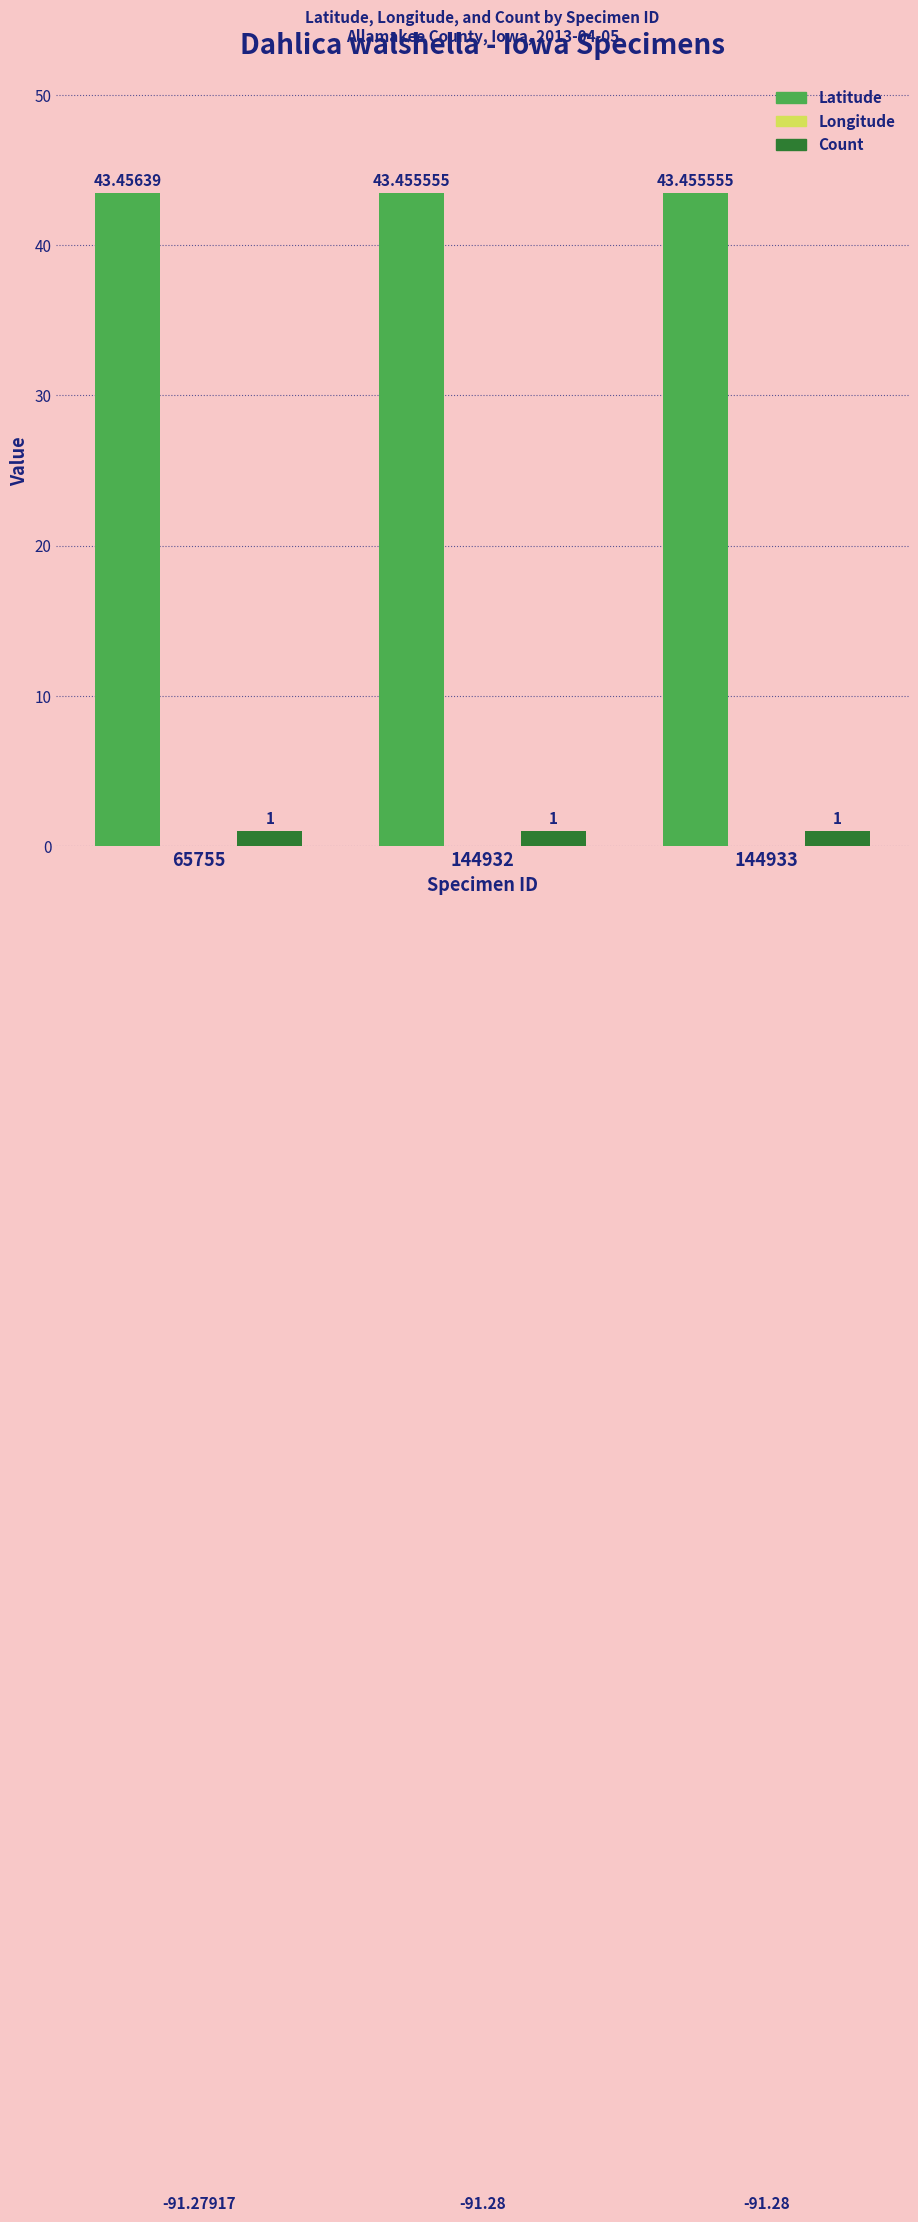

At which category is the sum across all series the highest?

65755